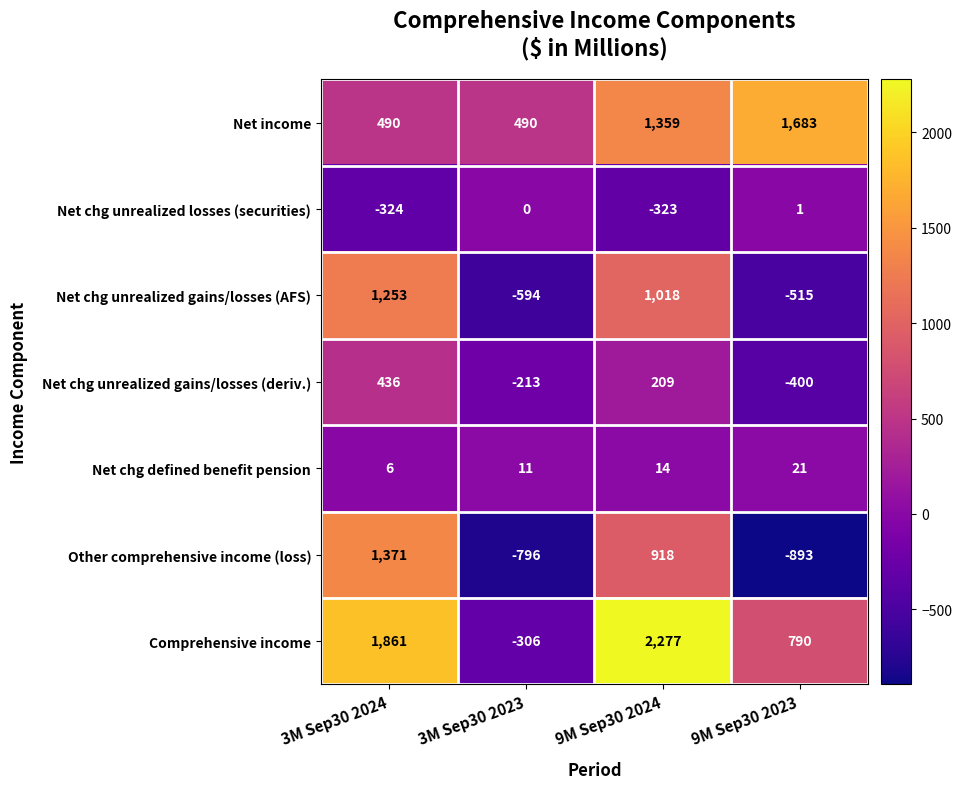

What is the maximum value shown in the chart?

2277